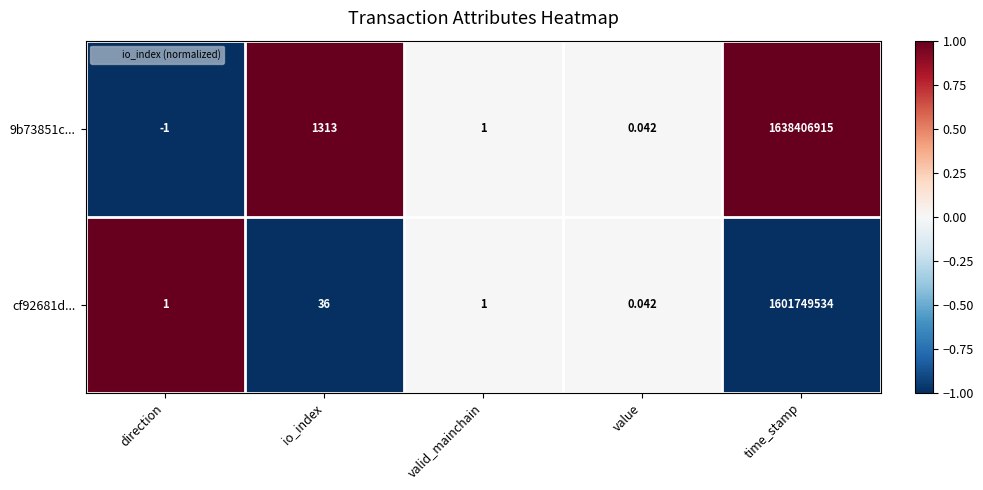

Rank the series by their average value, from lowest to highest.

cf92681d..., 9b73851c...